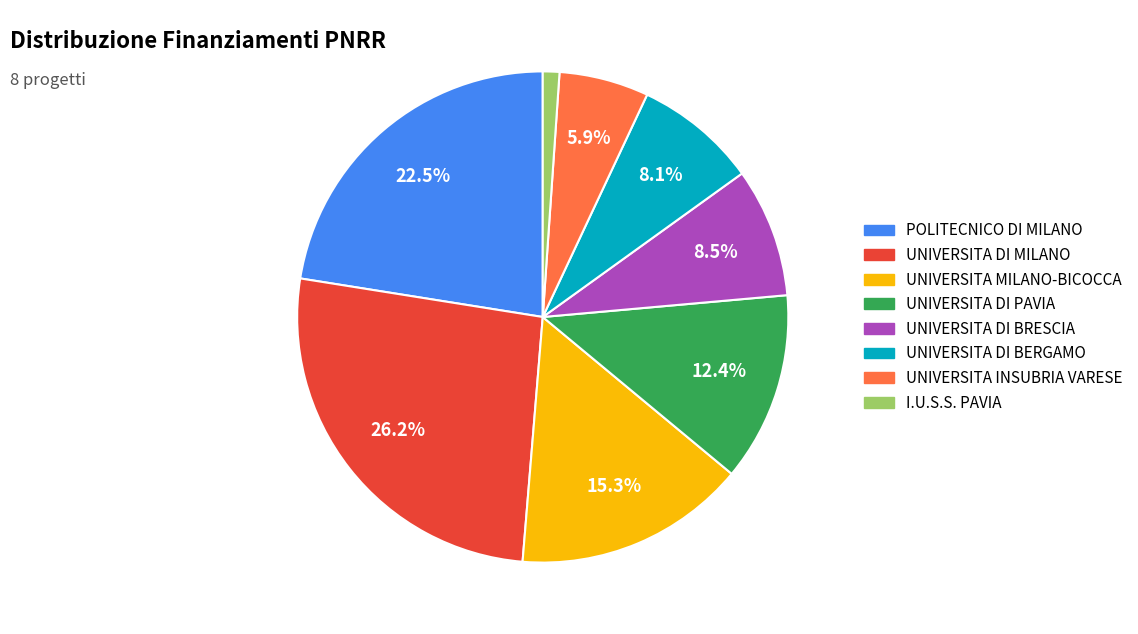

Which slice is the largest?

UNIVERSITA DI MILANO